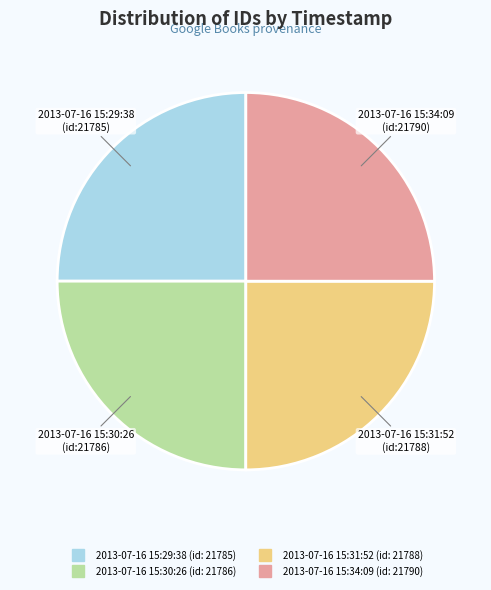

True or false: 2013-07-16 15:30:26 accounts for 30% of the total.

False